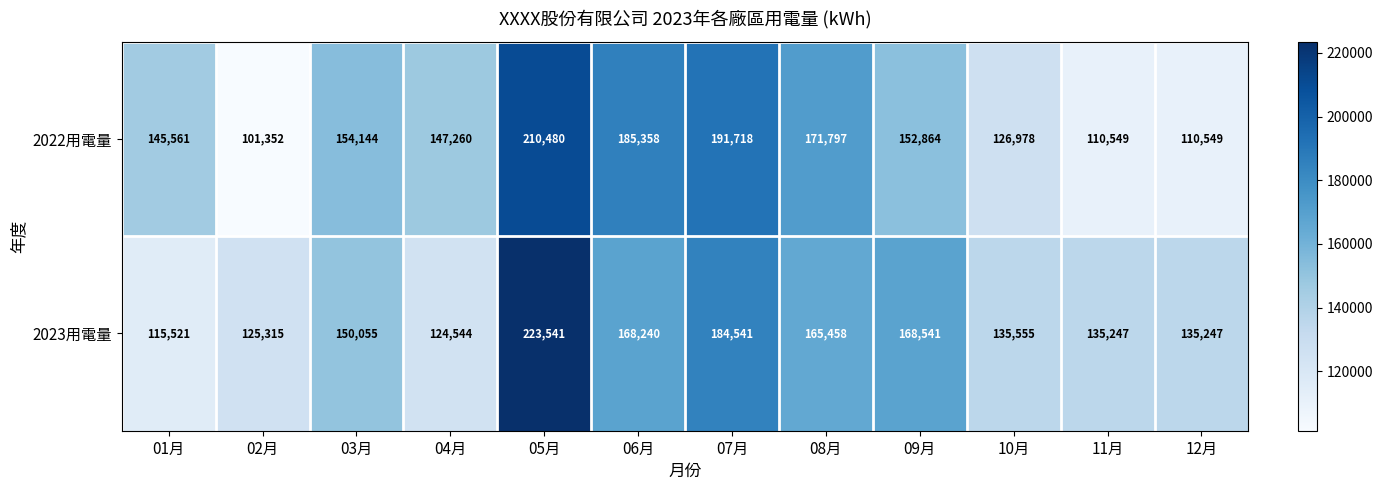

At which label is 2023用電量 closest to 169531?

09月